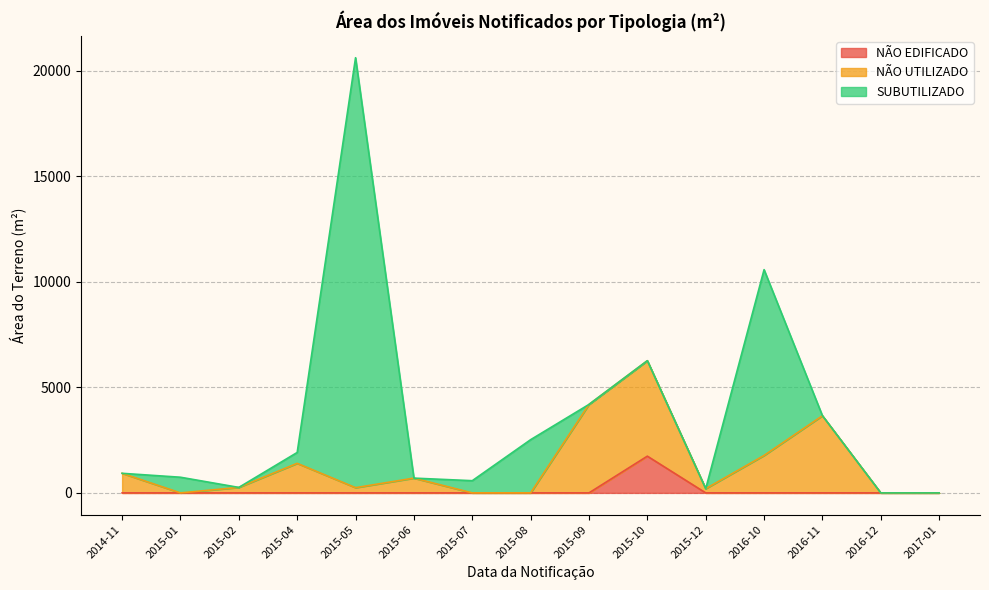

How many intersections are there between NÃO UTILIZADO and SUBUTILIZADO?

5